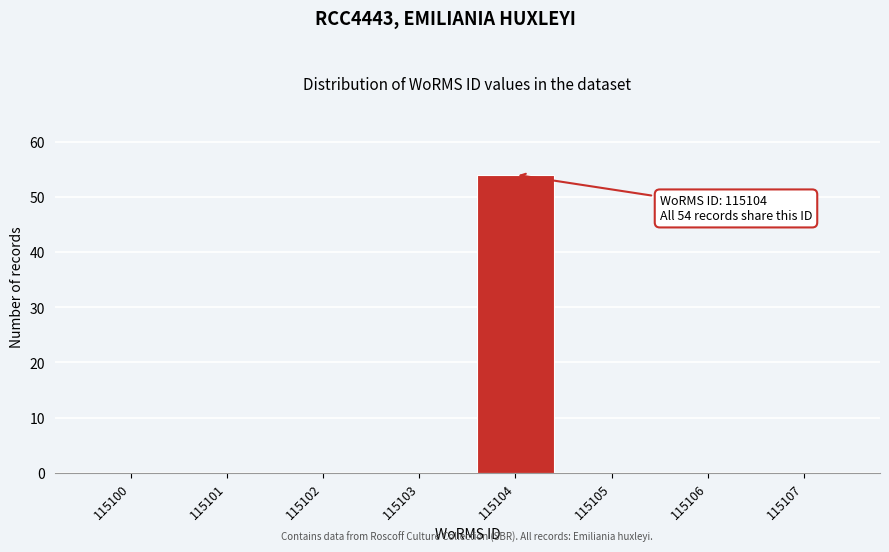

The value at 115106 is 0. True or false?

True